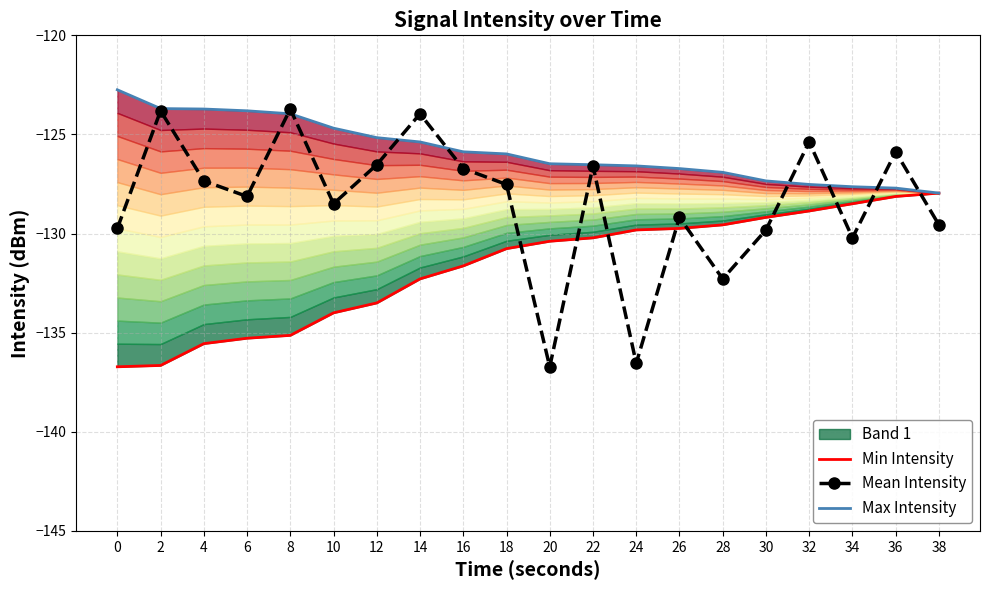

How many intersections are there between Max Intensity and Mean Intensity?

8